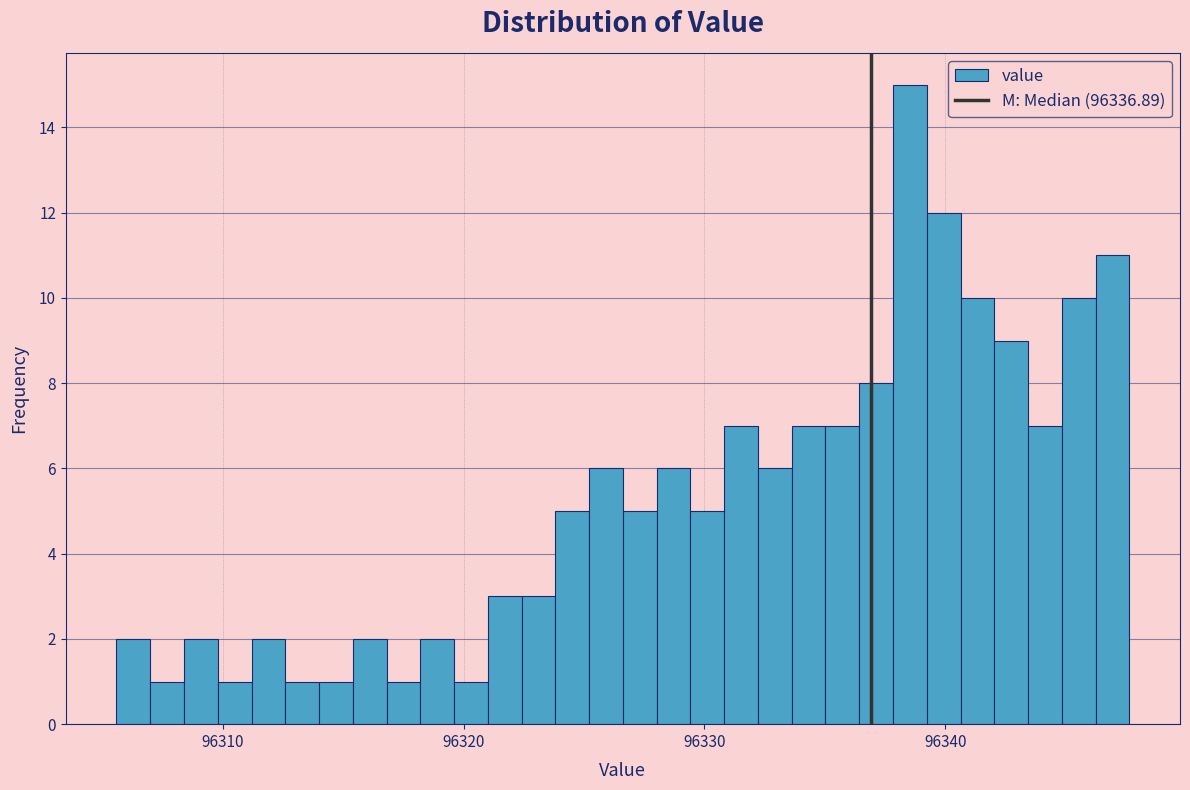

Around what value on the x-axis is the tallest bar? Give the approximate position of its centre, as read against the axis.

96339